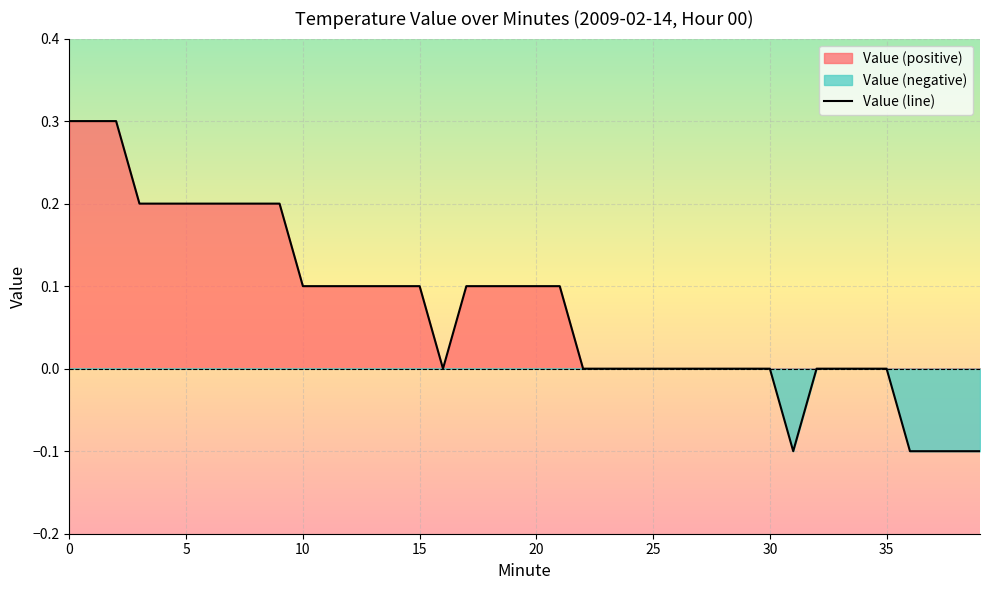

The value at 28 is -0.3. True or false?

False